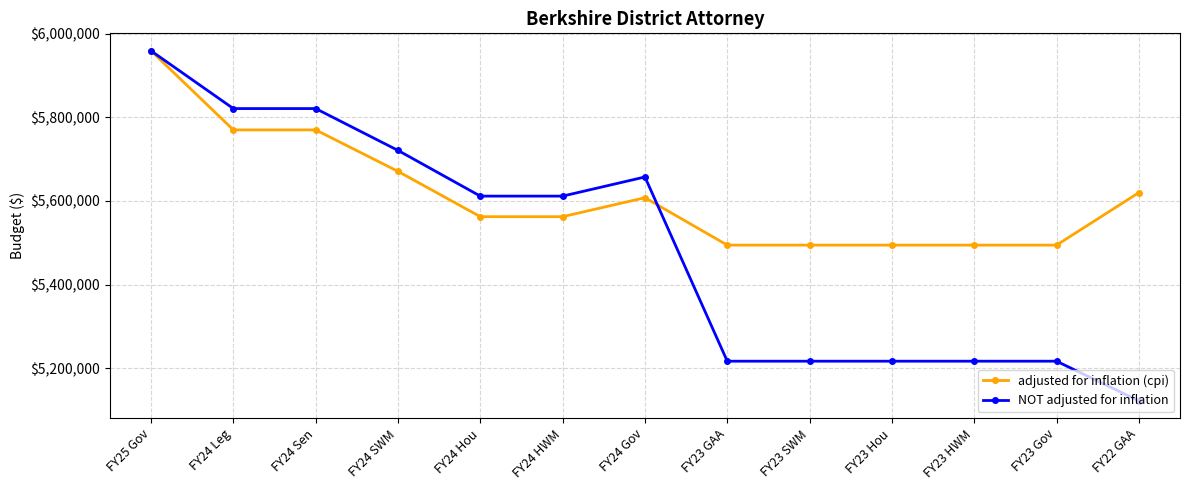

Is it true that adjusted for inflation (cpi) equals 8710377 at FY24 Hou?

False